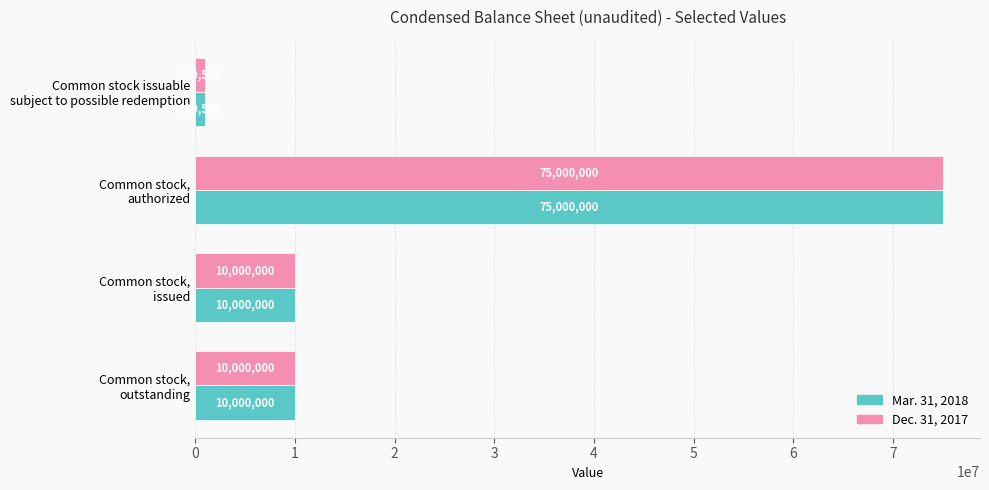

What is the difference between the maximum and minimum values in the Mar. 31, 2018 series?

74009500